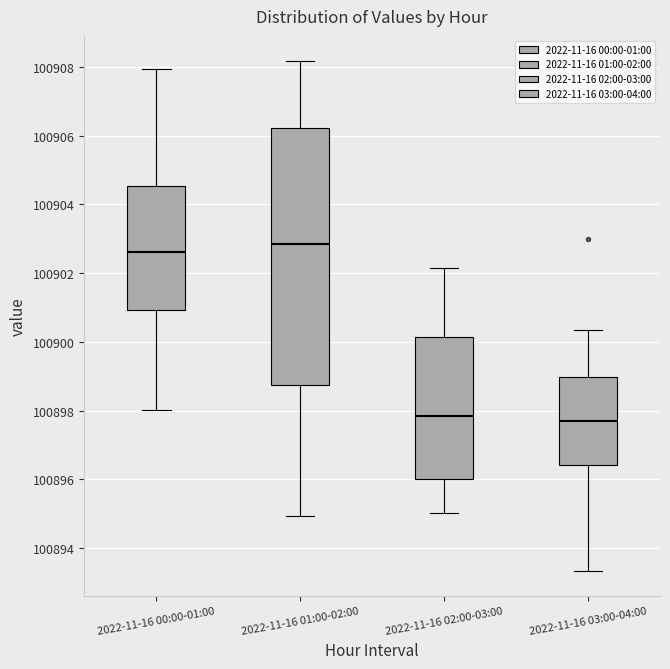

Reading left to right, transcribe this box plot: for each box, give where its median line is, the range the box spans, and where its two whiskers end, as read against the y-axis. The values are not printed on the chart, so give them approximately, as read against the axis.

2022-11-16 00:00-01:00: median 100902.6, box 100901.0 to 100904.6, whiskers 100898.0 to 100908.0
2022-11-16 01:00-02:00: median 100902.8, box 100898.8 to 100906.2, whiskers 100895.0 to 100908.2
2022-11-16 02:00-03:00: median 100897.8, box 100896.0 to 100900.2, whiskers 100895.0 to 100902.2
2022-11-16 03:00-04:00: median 100897.6, box 100896.4 to 100899.0, whiskers 100893.4 to 100900.4